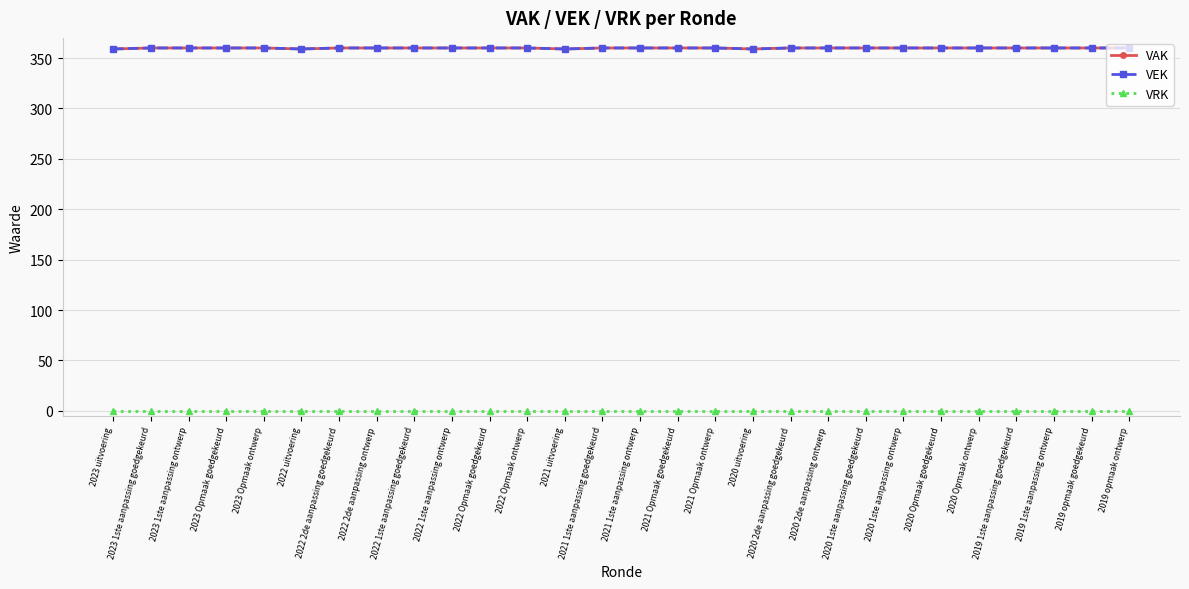

Is it true that VRK equals 0 at 2020 1ste aanpassing goedgekeurd?

True